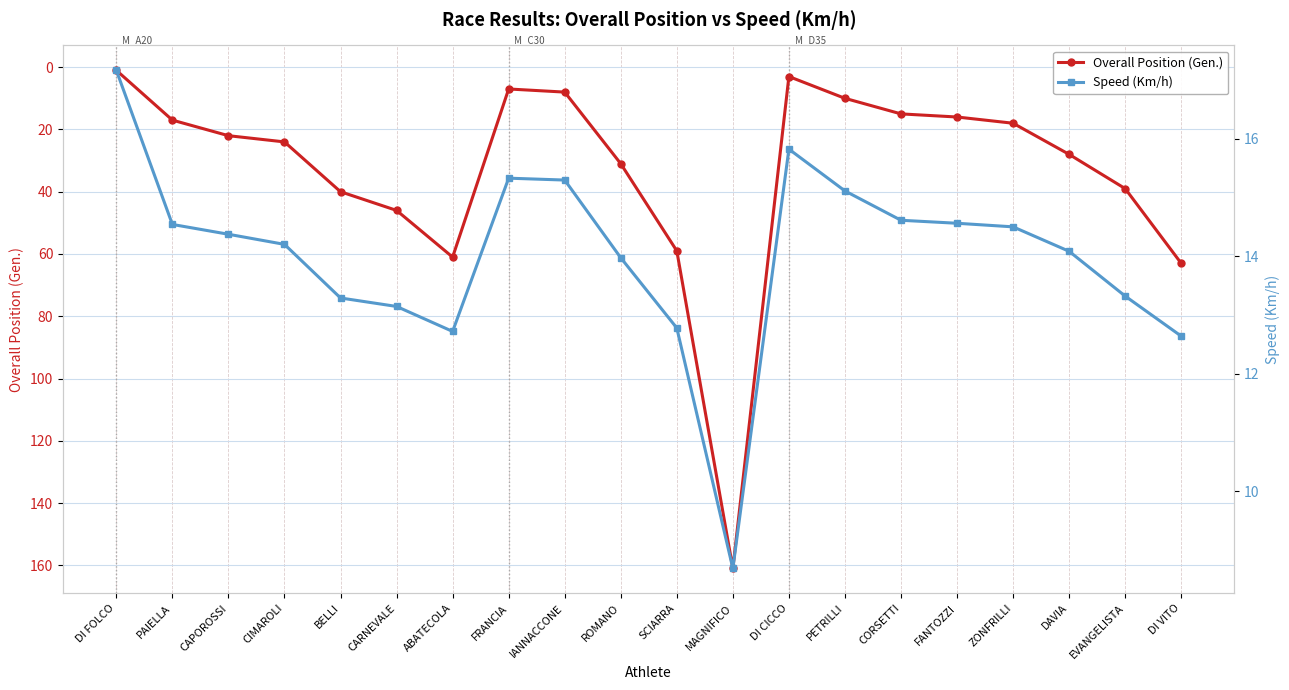

Where is Speed (Km/h) nearest to the value 12?

DI VITO